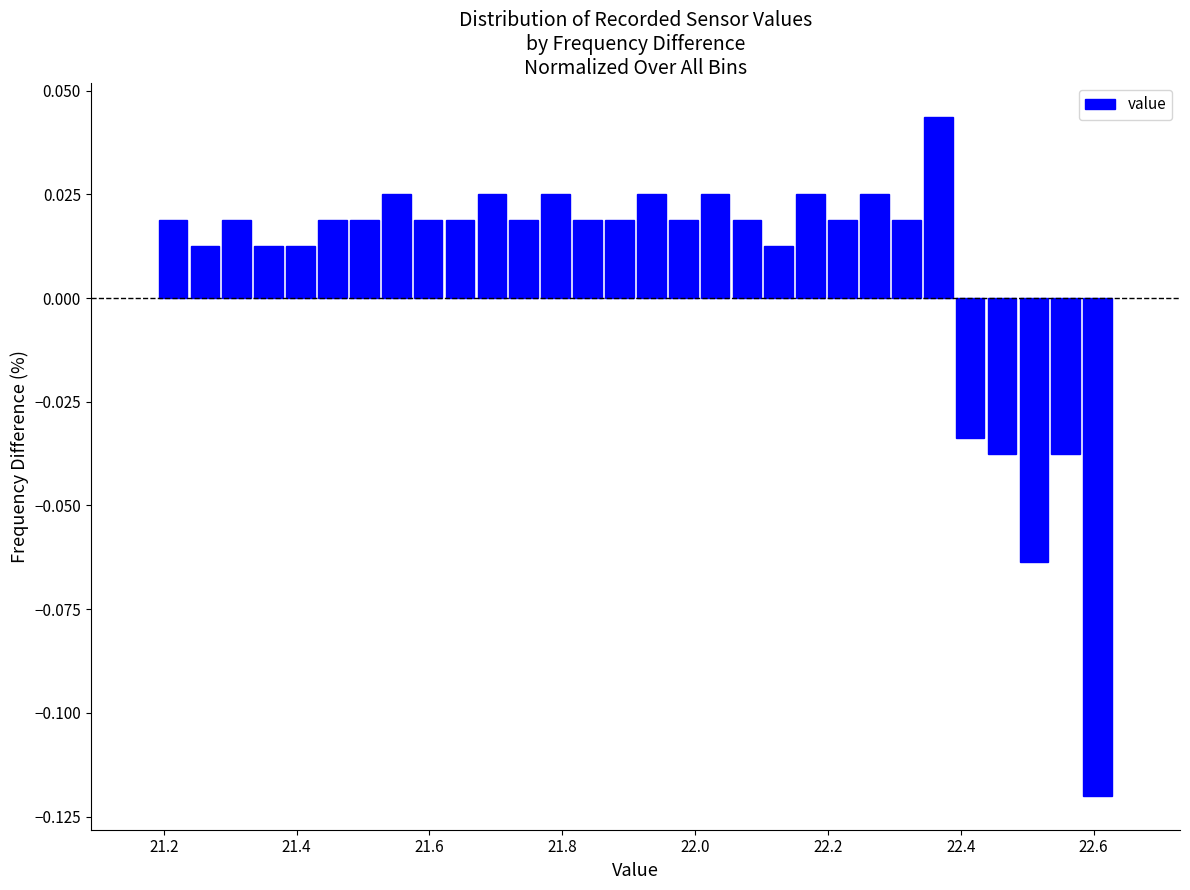

Read against the x-axis, roughly where is the centre of the tallest bar?

22.36